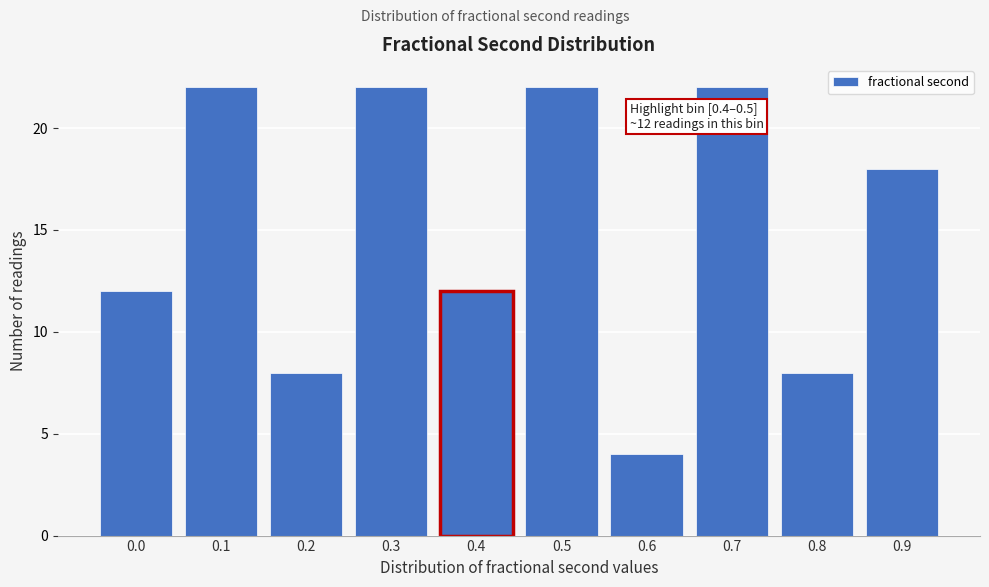

Reading right to left, list all the values displayed in this chart.

0.9=18	0.8=8	0.7=22	0.6=4	0.5=22	0.4=12	0.3=22	0.2=8	0.1=22	0.0=12